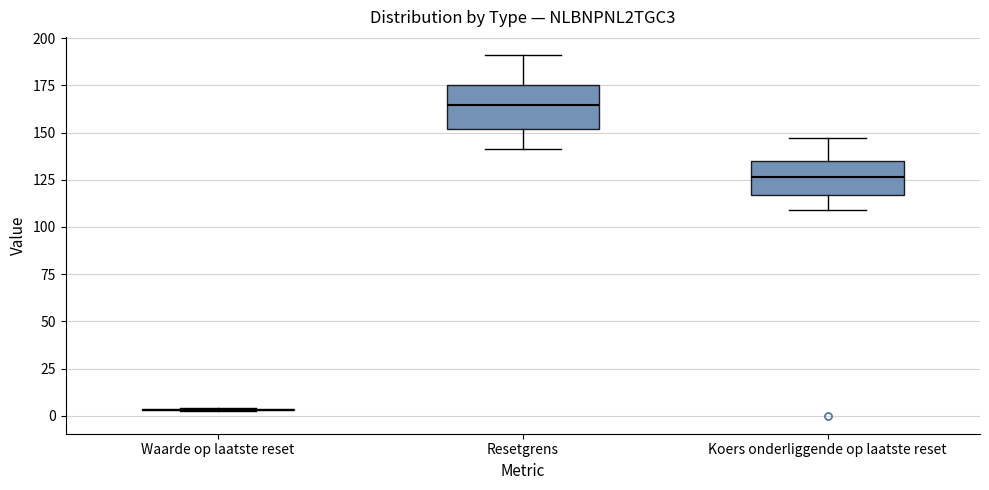

Reading left to right, read every box against the y-axis: the position of its median line, the range the box covers, and the ends of its whiskers. The values are not printed on the chart, so give them approximately, as read against the axis.

Waarde op laatste reset: box collapsed to a line at 5, whiskers 0 to 5
Resetgrens: median 165, box 150 to 175, whiskers 140 to 190
Koers onderliggende op laatste reset: median 125, box 115 to 135, whiskers 110 to 145